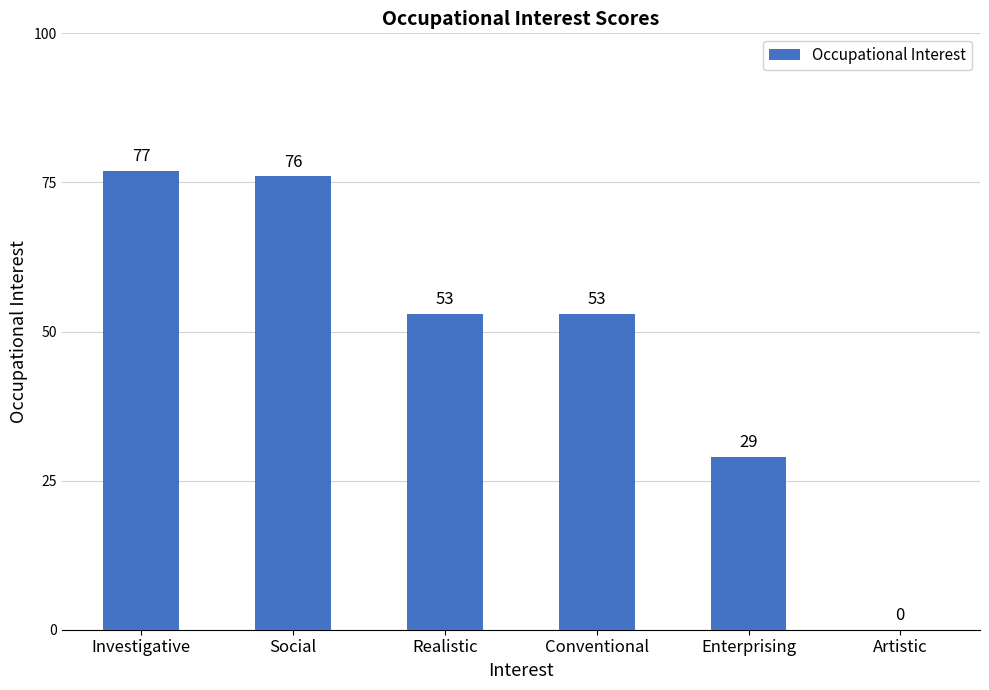

The value at Investigative is 106. True or false?

False